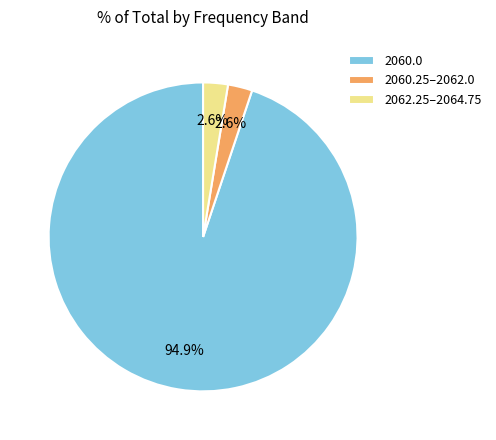

Is there a majority slice in this chart?

Yes